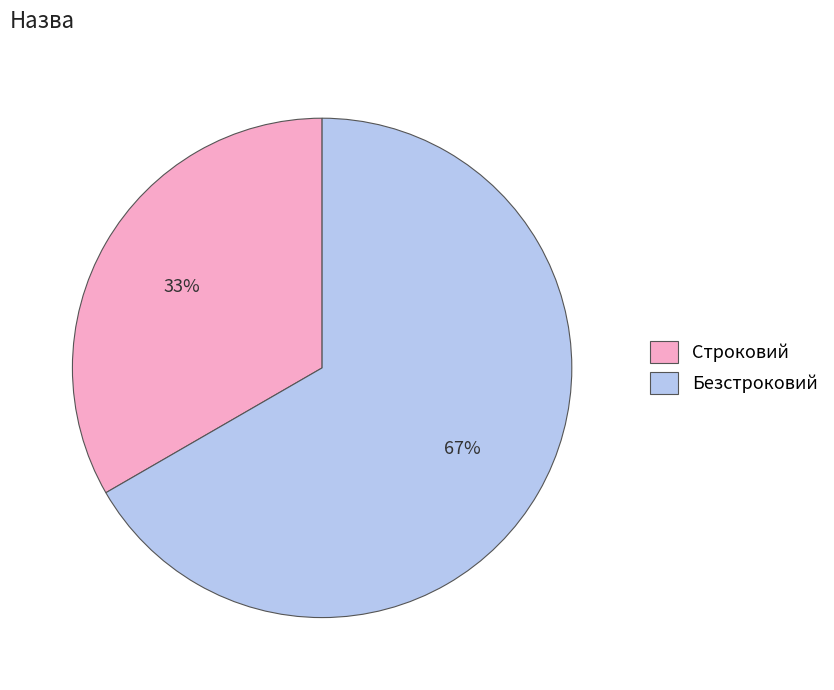

Is Безстроковий the majority of the pie?

Yes